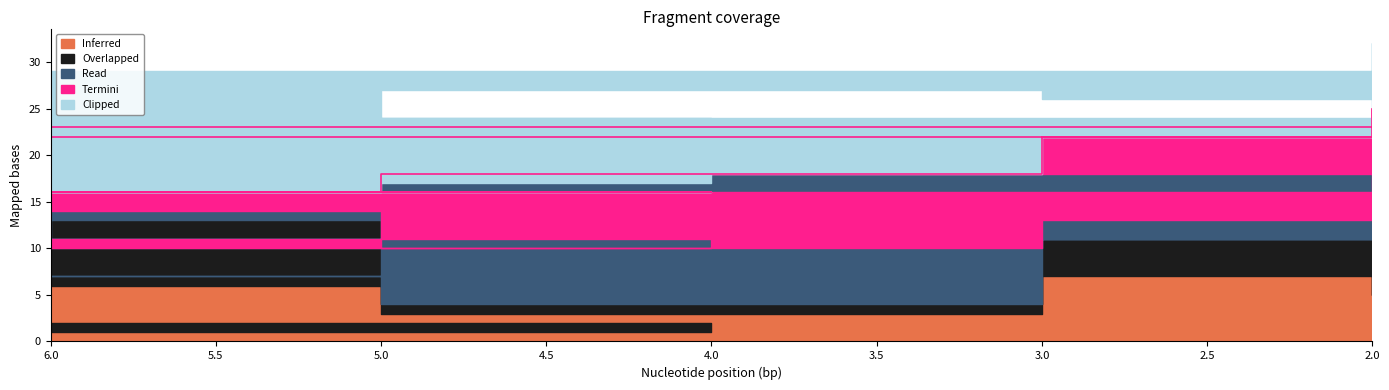

What is the average value of the Read series?

5